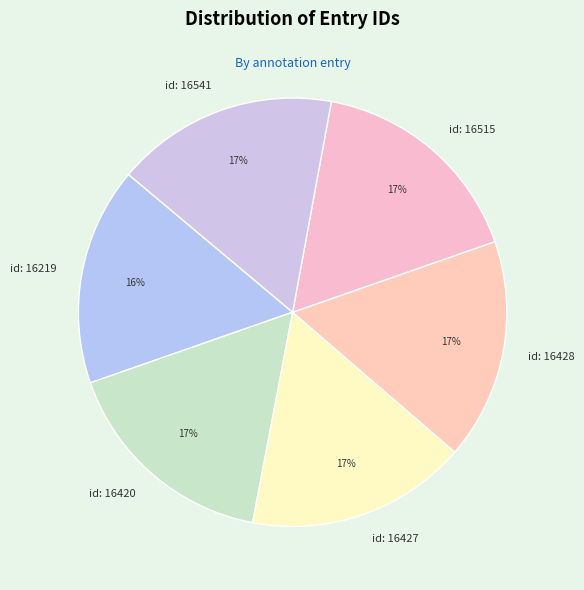

How many segments does this pie chart have?

6